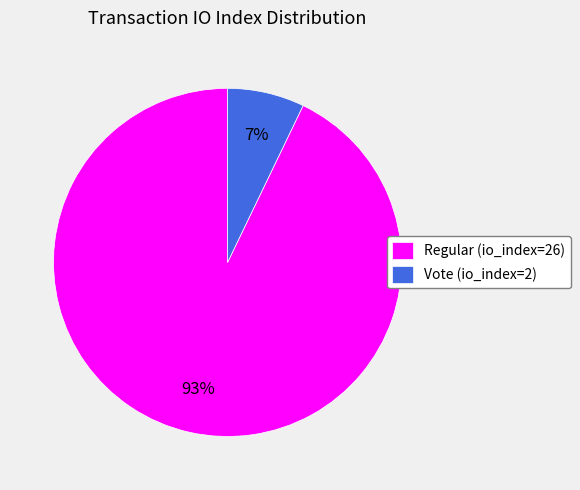

Do Regular (io_index=26) and Vote (io_index=2) together represent more than half of the pie?

Yes